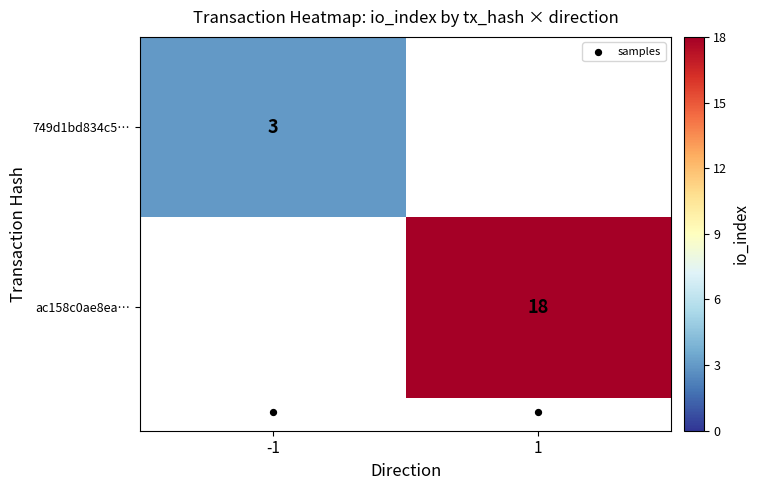

Rank the categories by samples value from lowest to highest.

-1, 1